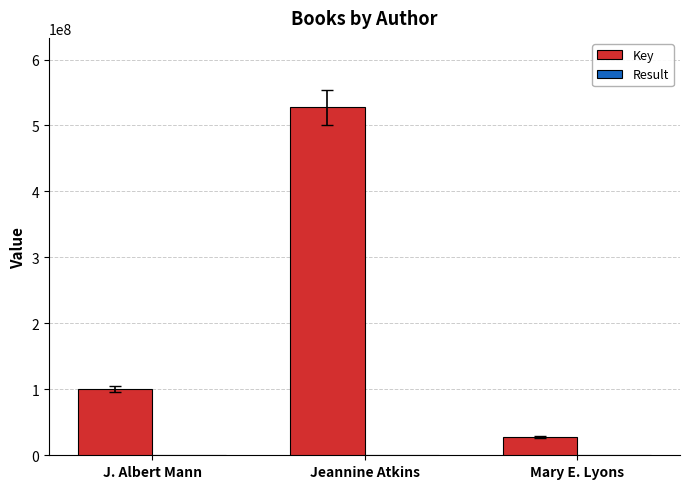

What is the maximum value for Key?

527305236